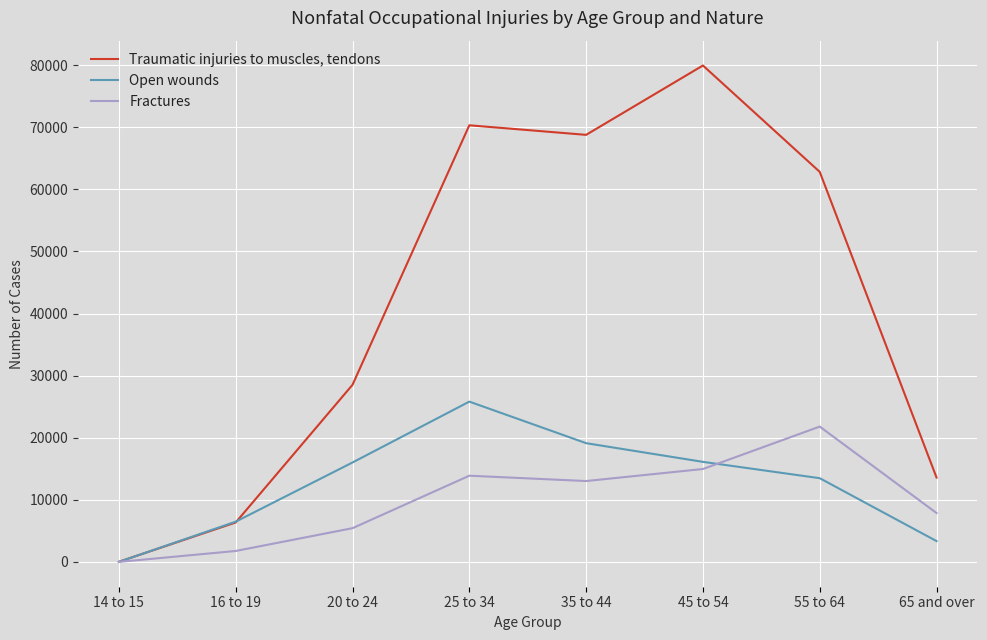

Which series has the largest range (max minus min)?

Traumatic injuries to muscles, tendons